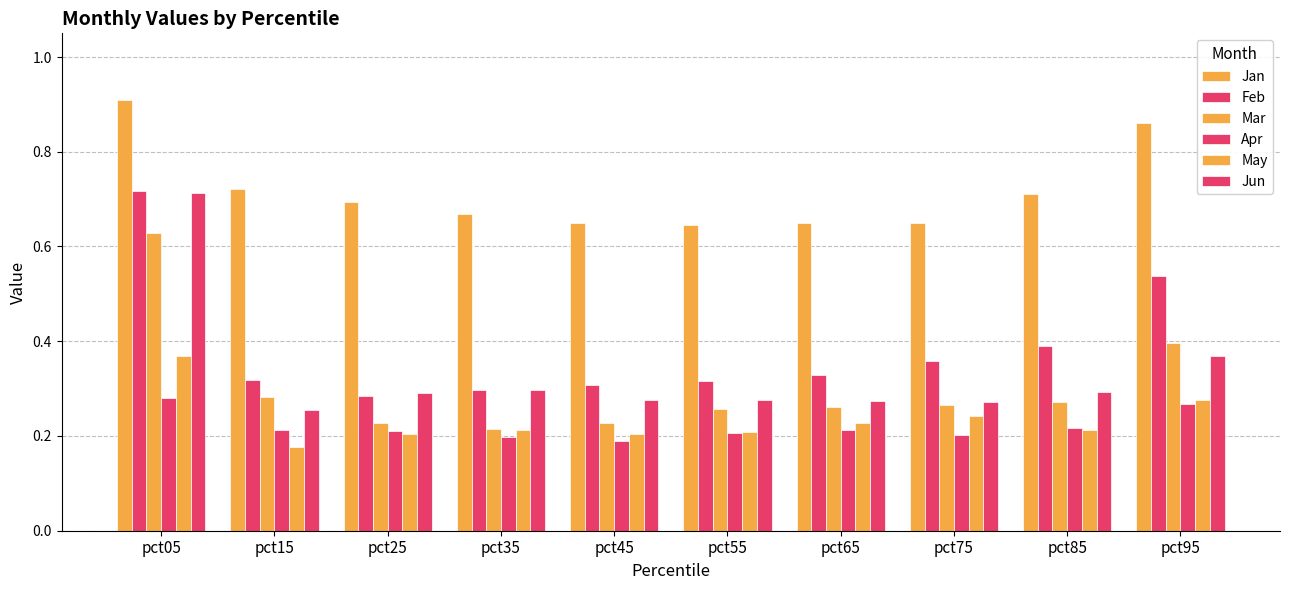

List the labels in order of Jun value, smallest first.

pct15, pct75, pct65, pct55, pct45, pct25, pct85, pct35, pct95, pct05